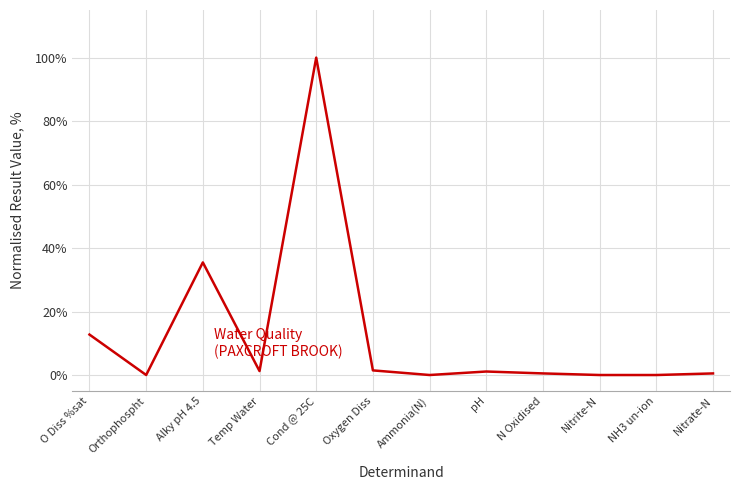

Does the chart display data point markers on the line(s)?

No